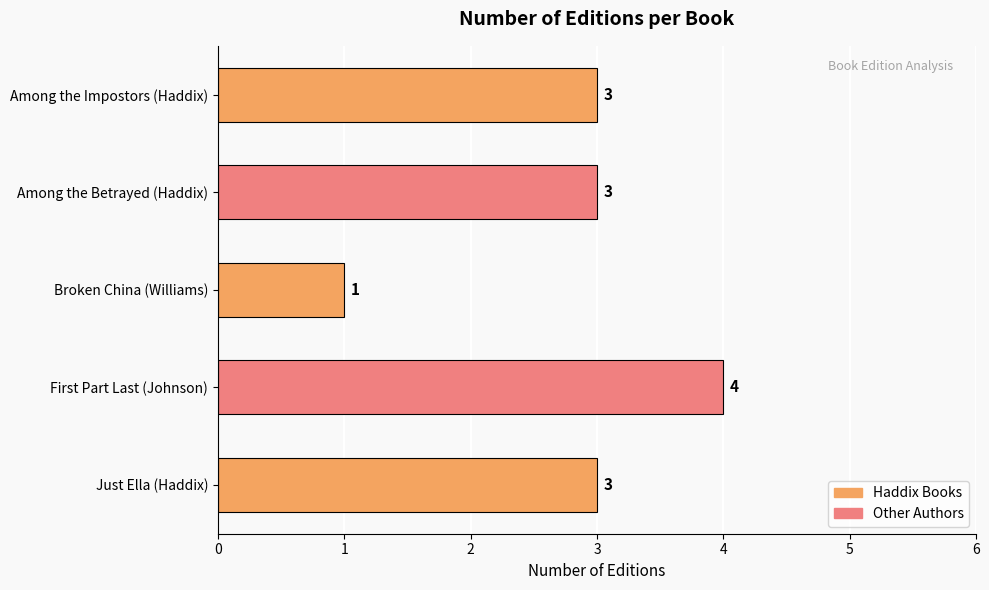

What is the change in value from Broken China (Williams) to Among the Impostors (Haddix)?

+2